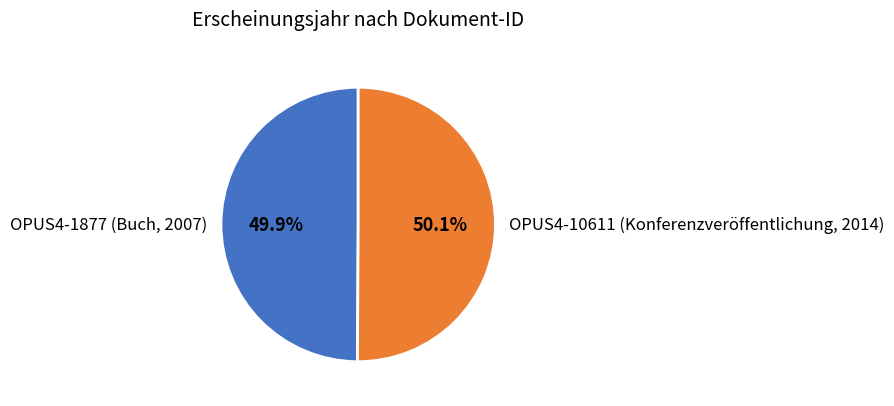

Does any single category account for the majority?

Yes